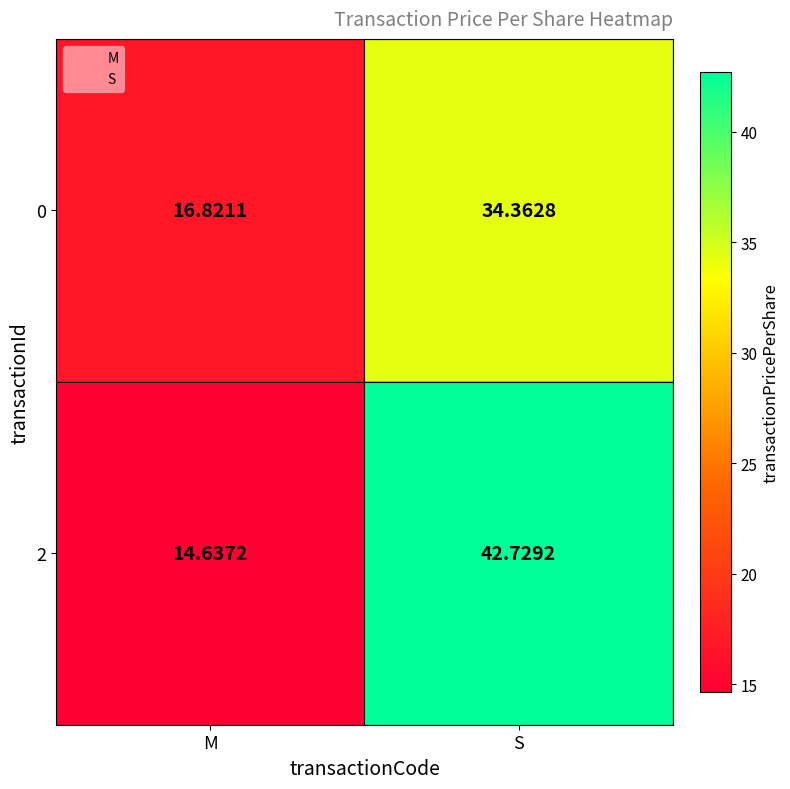

Rank the categories by 2 value from lowest to highest.

M, S